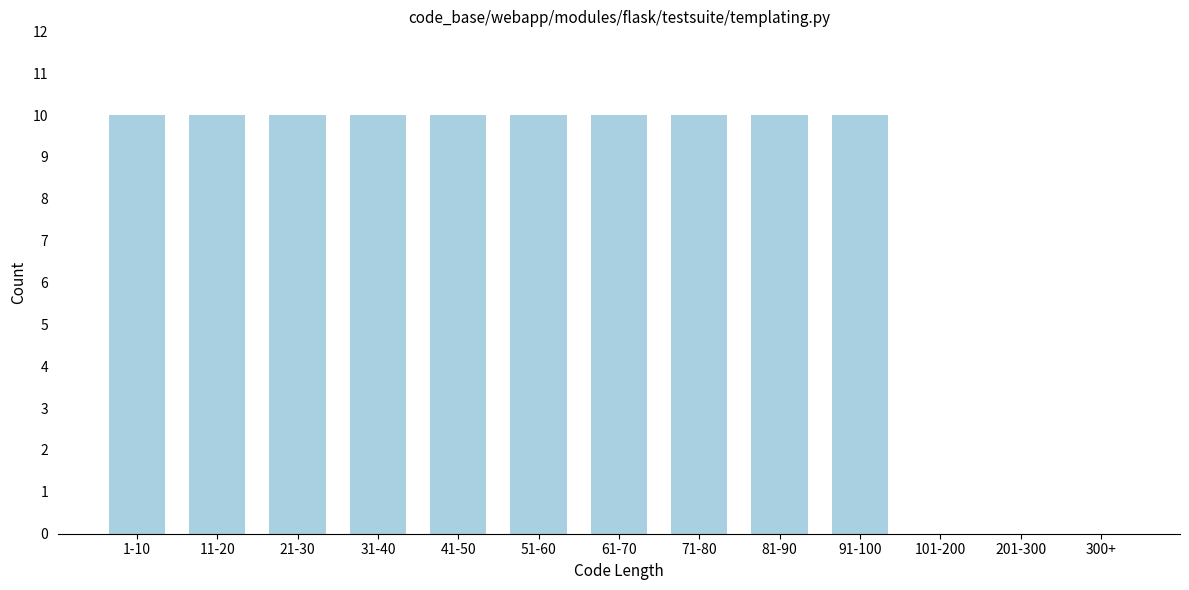

Reading left to right, list all the values displayed in this chart.

1-10=10	11-20=10	21-30=10	31-40=10	41-50=10	51-60=10	61-70=10	71-80=10	81-90=10	91-100=10	101-200=0	201-300=0	300+=0